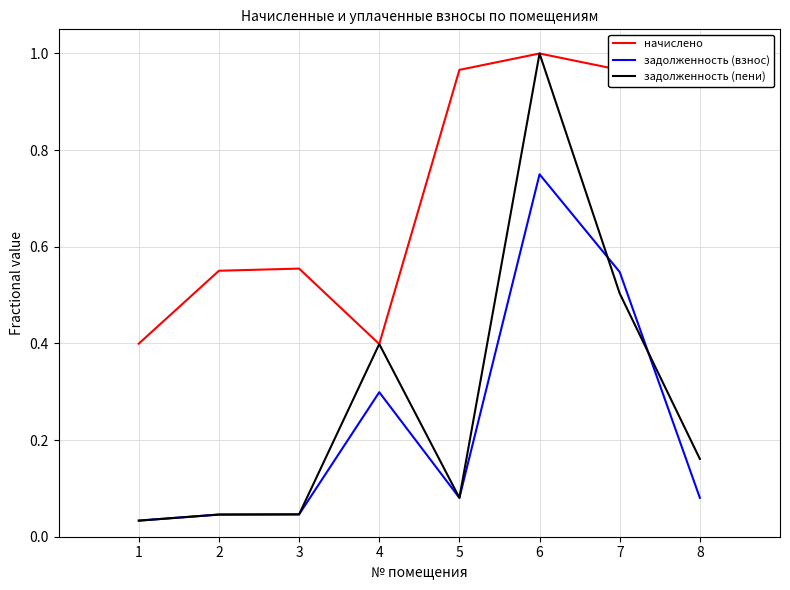

What is the average value of the начислено series?

0.7